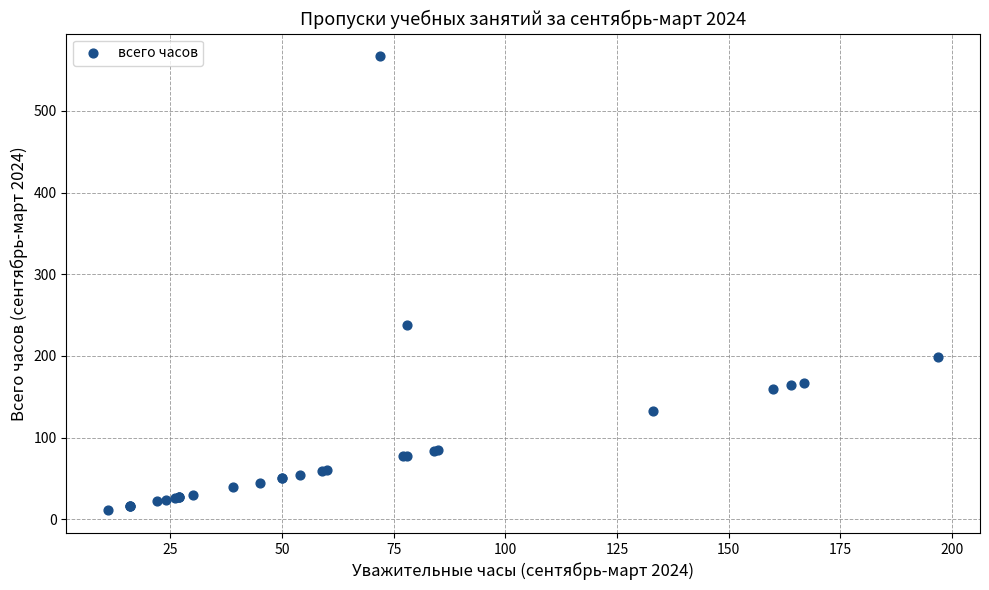

What Y value in the scatter plot is closest to 289?

238